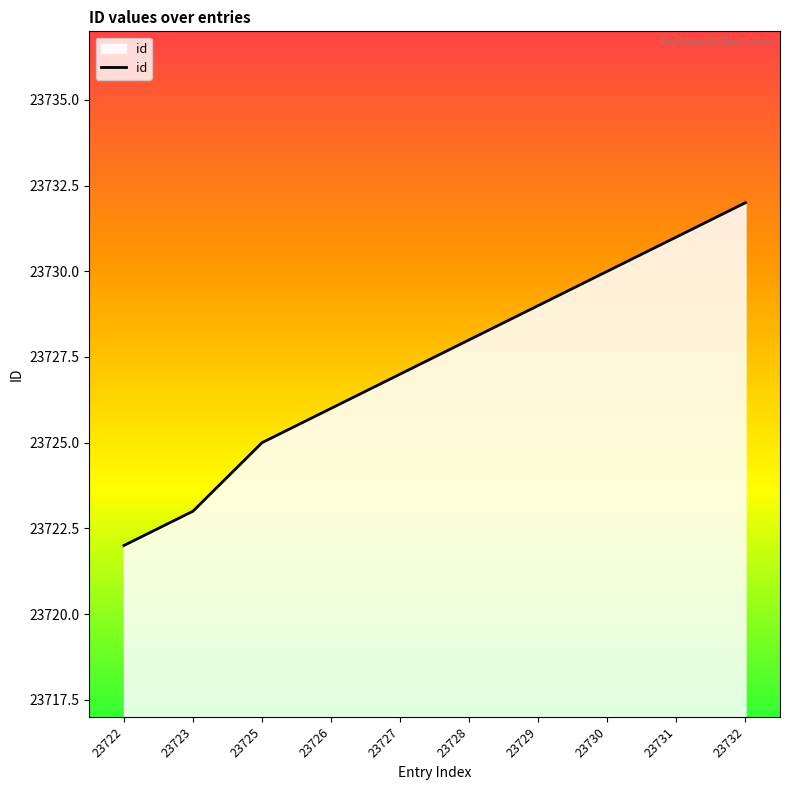

What is the ratio of the value at 23729 to the value at 23723?

1.0